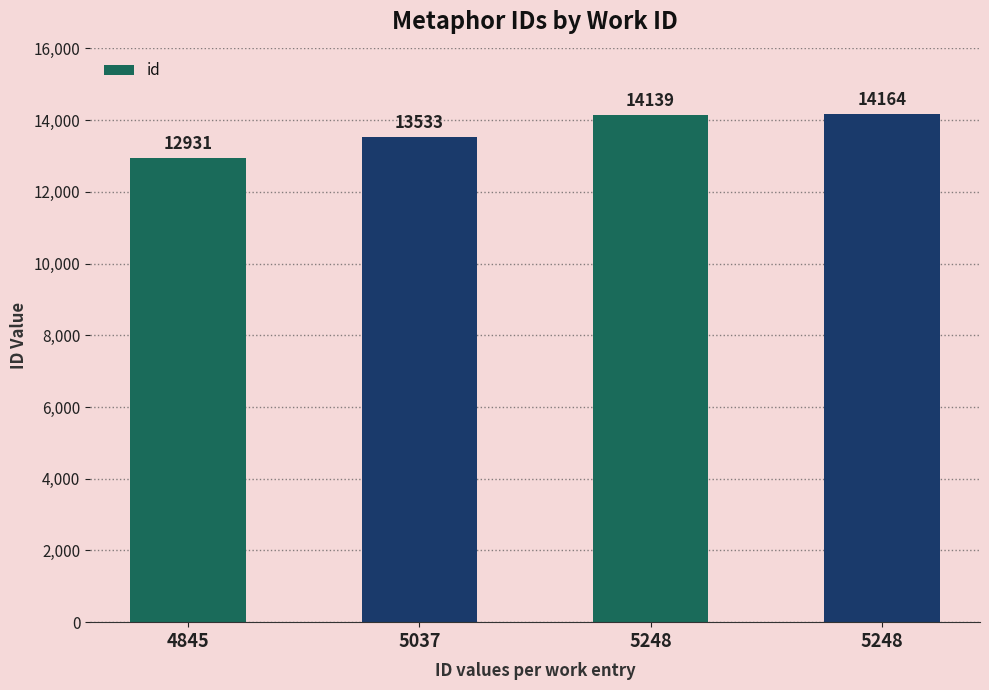

What is the change in value from 4845 to 5037?

+602